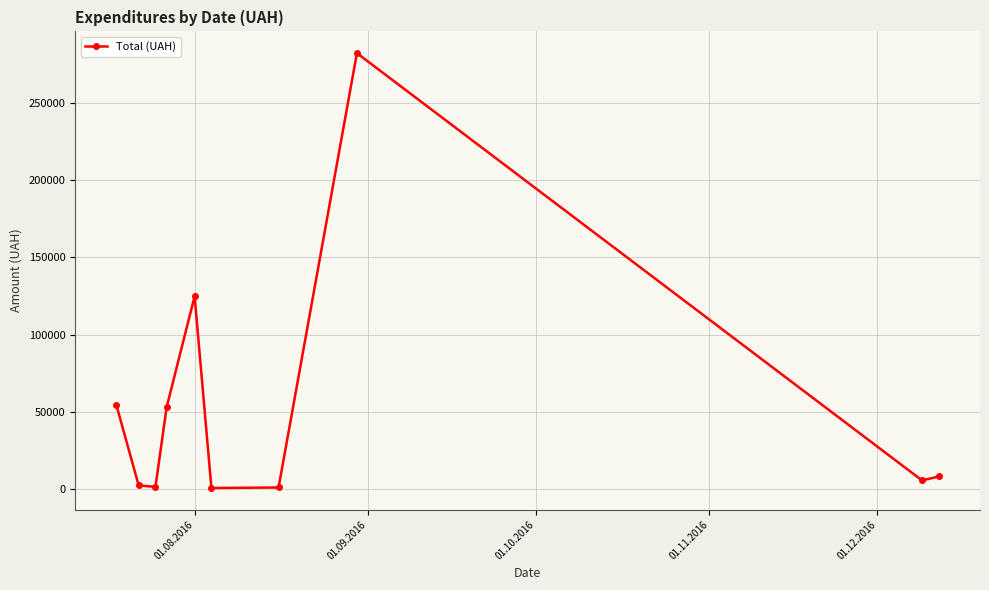

What is the difference between the maximum and minimum values?

282004.7